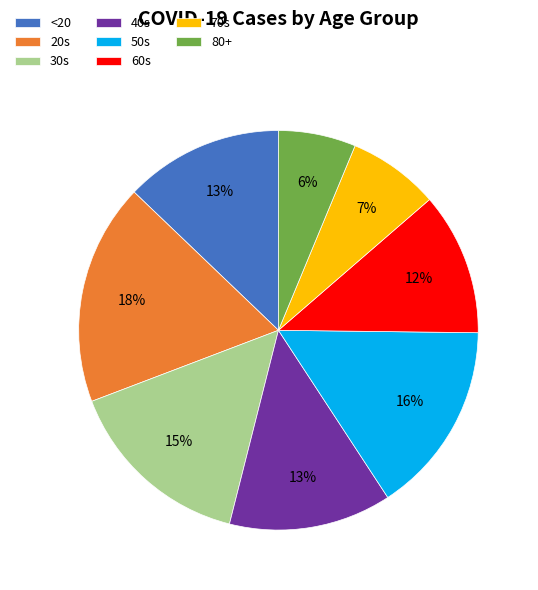

Which category has the biggest portion of the pie?

20s